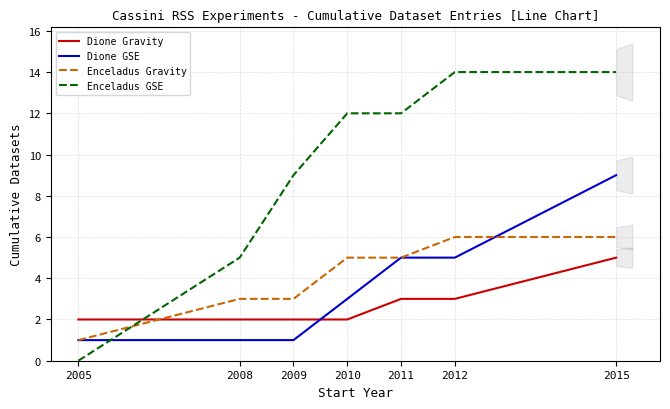

Does the chart have visible grid lines?

Yes